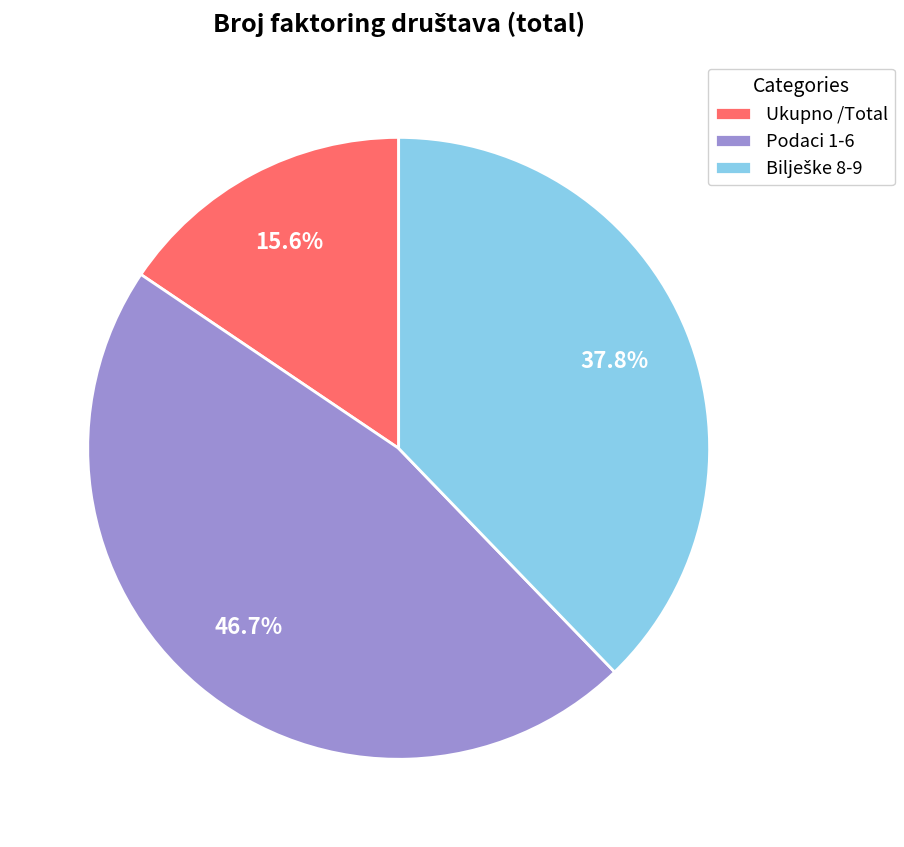

Which slice is the smallest?

Ukupno /Total